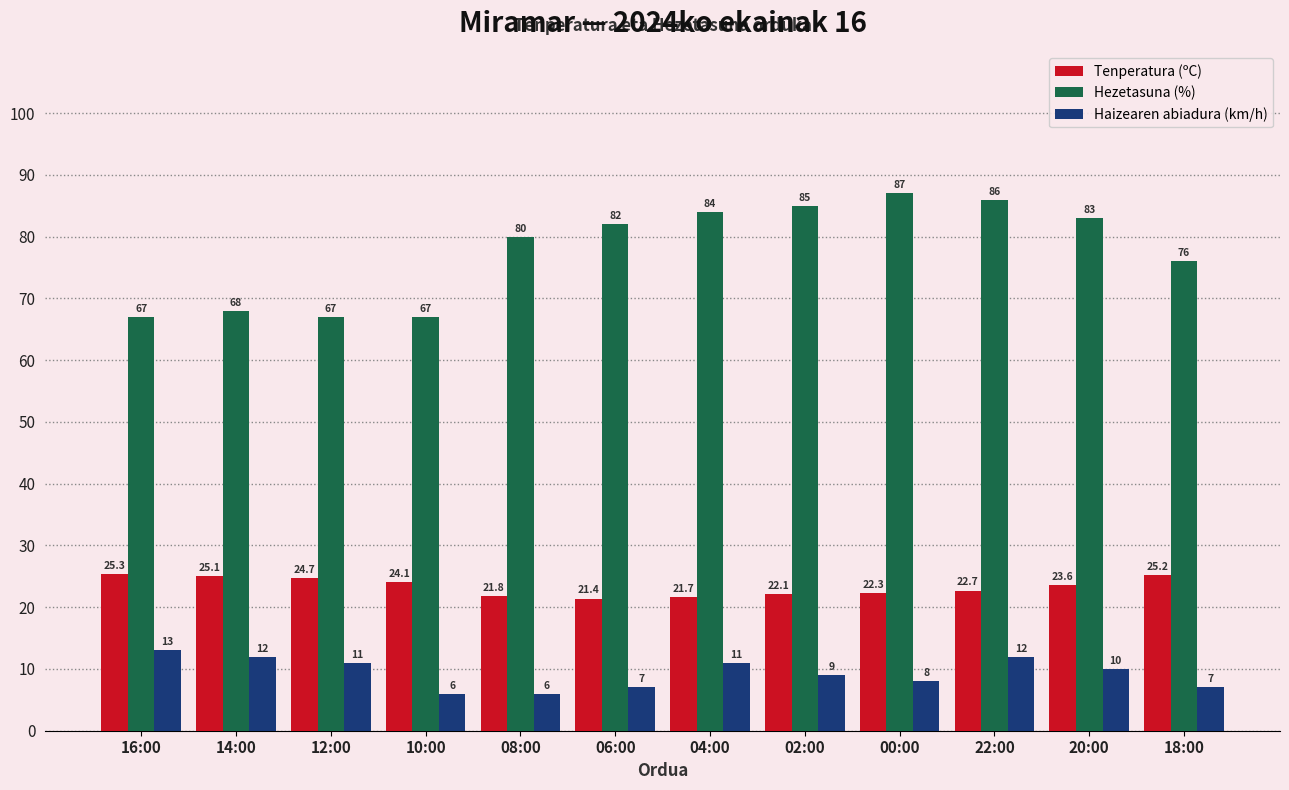

The value of Haizearen abiadura (km/h) at 04:00 is 18.6. True or false?

False